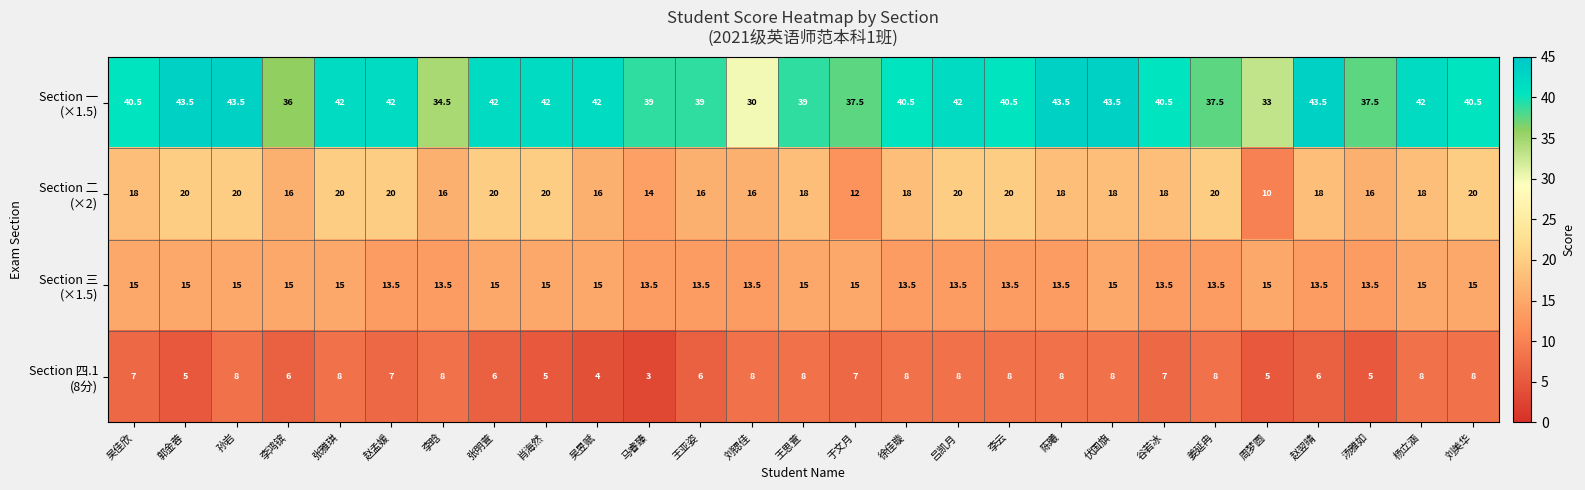

What is the spread (max minus min) of values at 马睿臻?

36.0